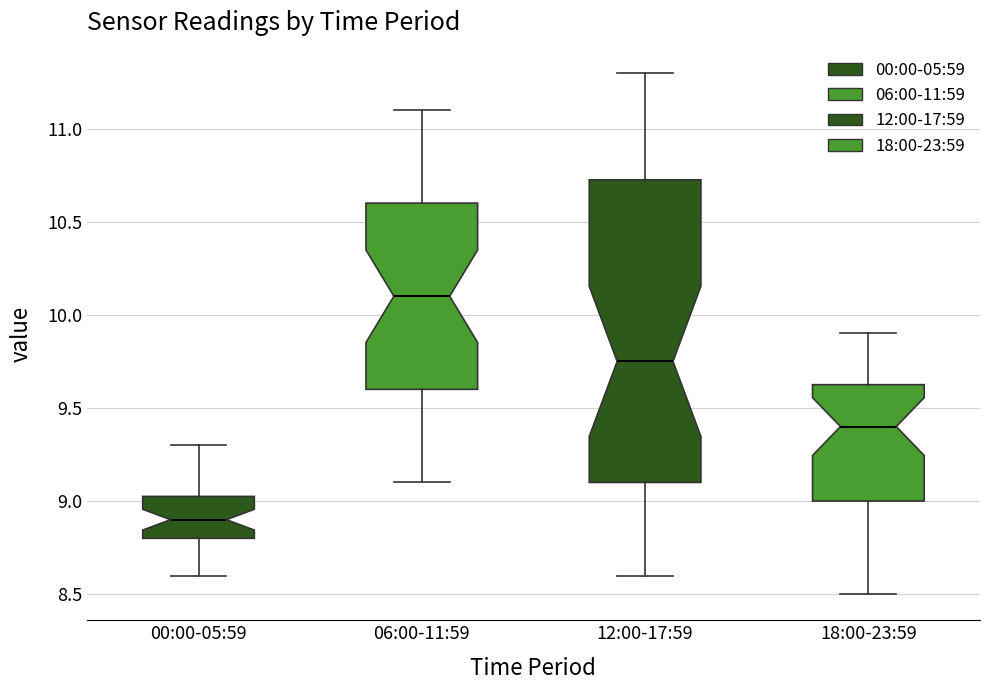

Reading left to right, transcribe this box plot: for each box, give where its median line is, the range the box spans, and where its two whiskers end, as read against the y-axis. The values are not printed on the chart, so give them approximately, as read against the axis.

00:00-05:59: median 8.90, box 8.80 to 9.05, whiskers 8.60 to 9.30
06:00-11:59: median 10.10, box 9.60 to 10.60, whiskers 9.10 to 11.10
12:00-17:59: median 9.75, box 9.10 to 10.75, whiskers 8.60 to 11.30
18:00-23:59: median 9.40, box 9.00 to 9.65, whiskers 8.50 to 9.90